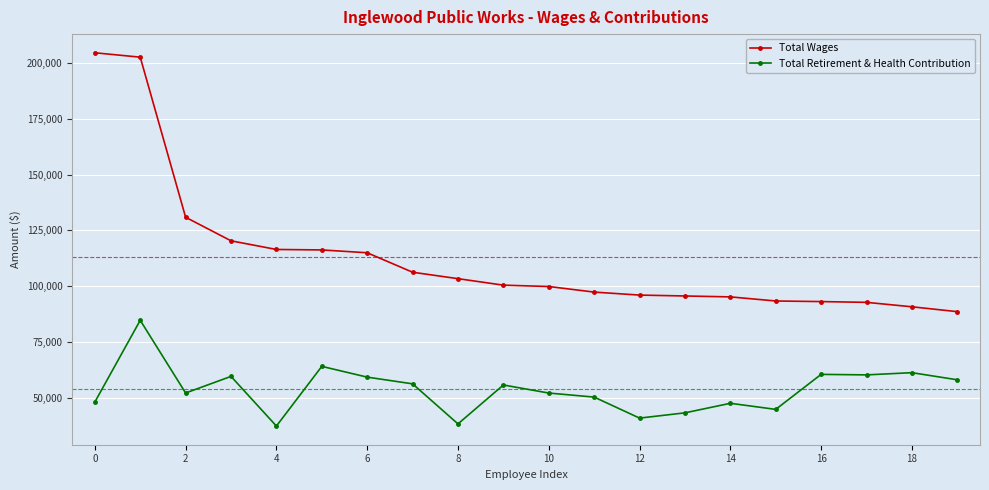

Which series has the largest total across all categories?

Total Wages